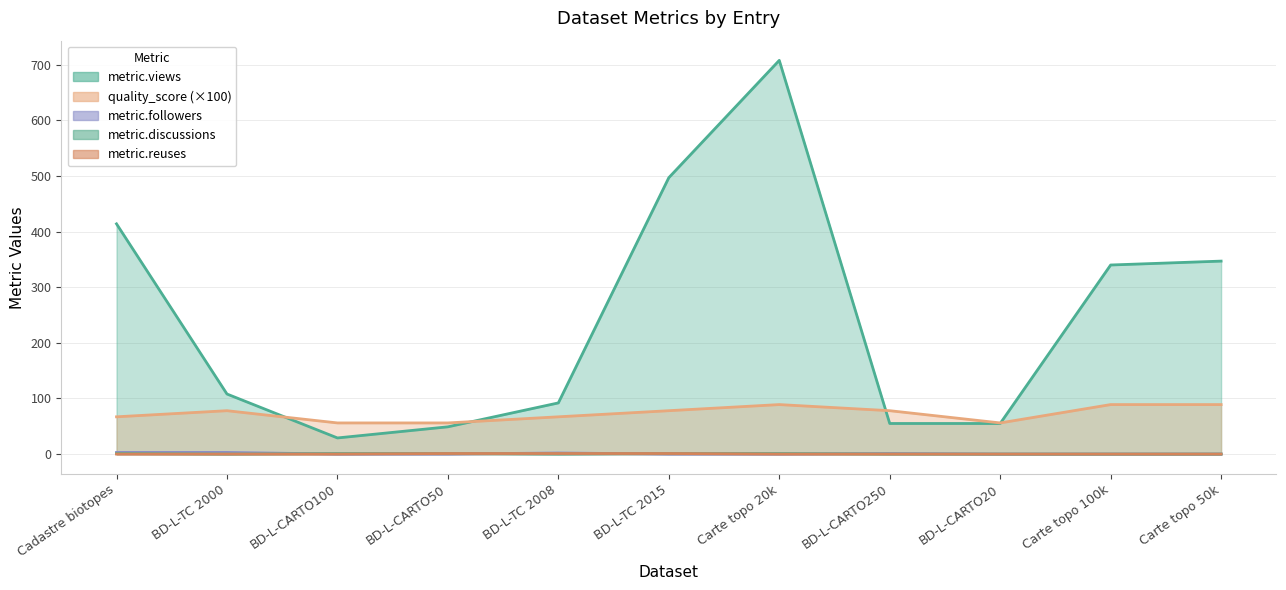

The quality_score series shows 0.6 at BD-L-CARTO100. True or false?

True